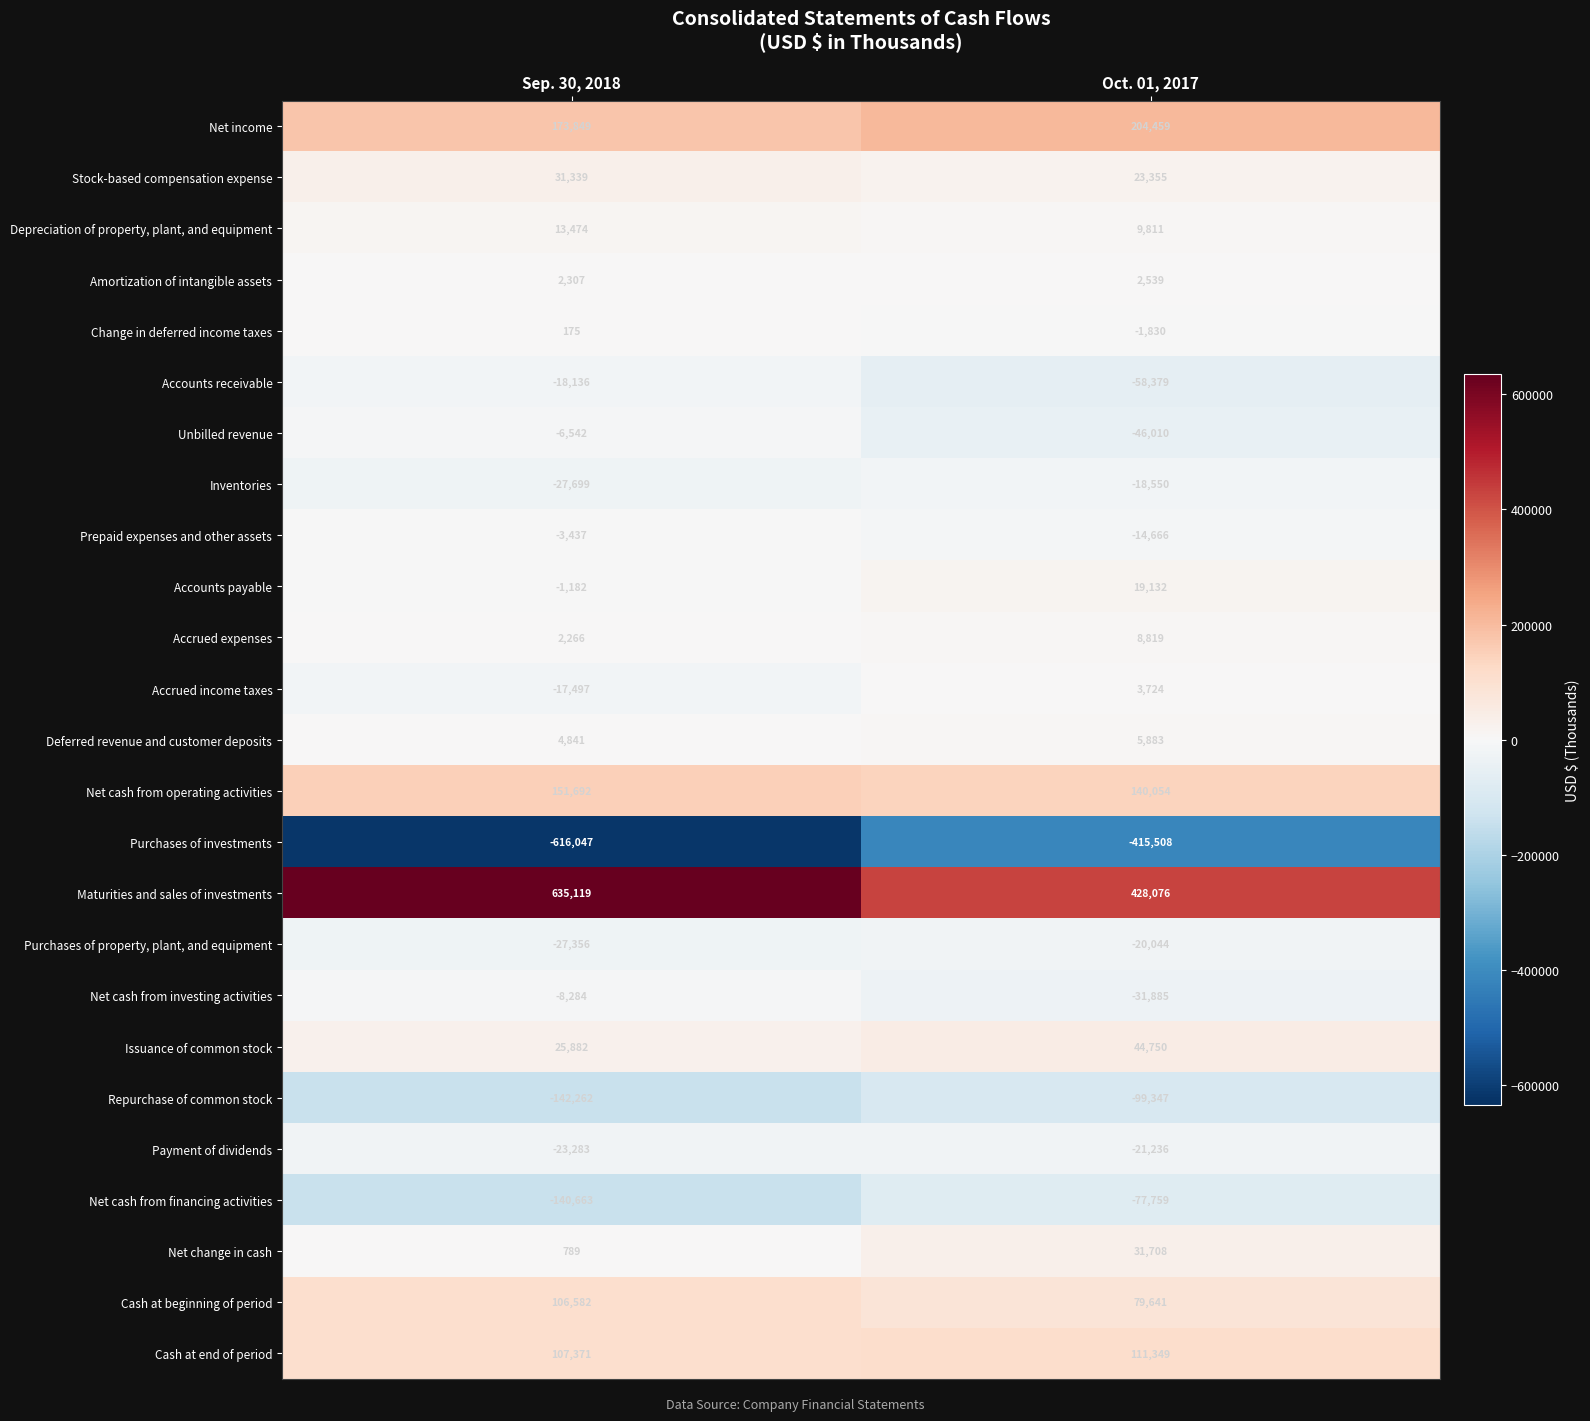

Rank the series by their maximum value, from highest to lowest.

Maturities and sales of investments, Net income, Net cash from operating activities, Cash at end of period, Cash at beginning of period, Issuance of common stock, Net change in cash, Stock-based compensation expense, Accounts payable, Depreciation of property, plant, and equipment, Accrued expenses, Deferred revenue and customer deposits, Accrued income taxes, Amortization of intangible assets, Change in deferred income taxes, Prepaid expenses and other assets, Unbilled revenue, Net cash from investing activities, Accounts receivable, Inventories, Purchases of property, plant, and equipment, Payment of dividends, Net cash from financing activities, Repurchase of common stock, Purchases of investments